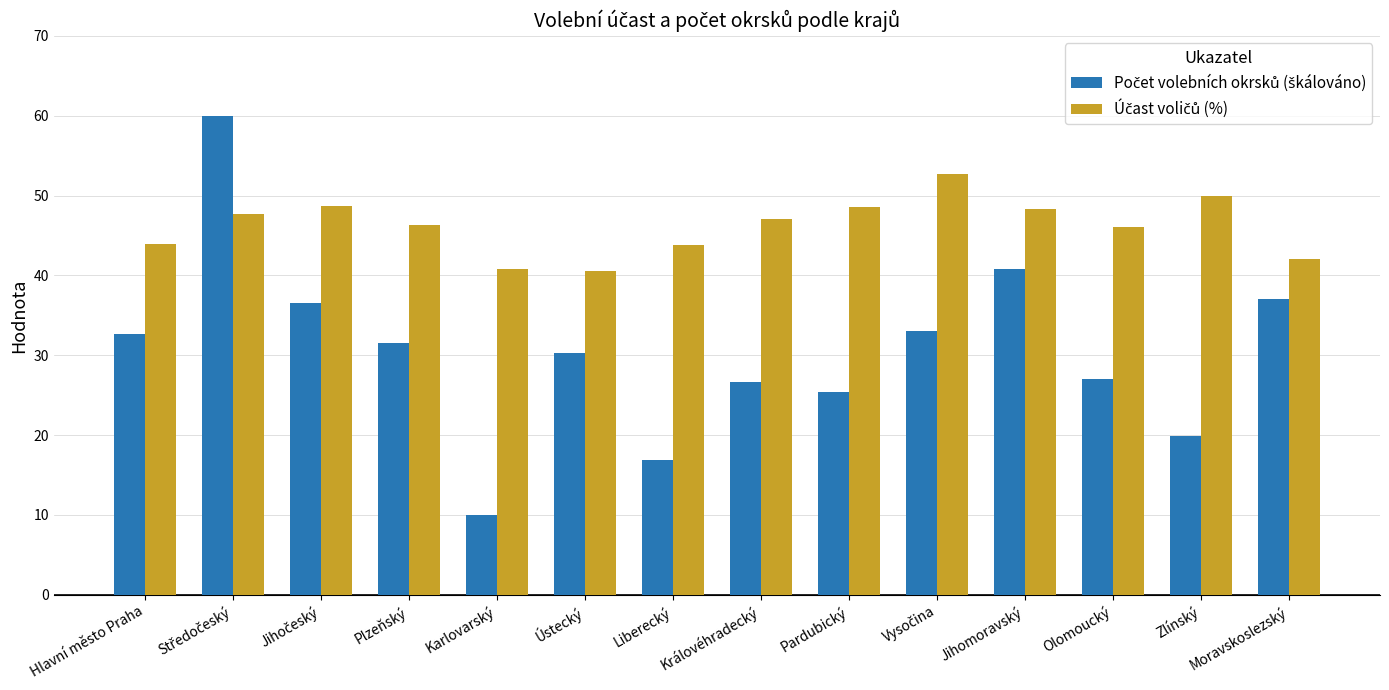

What is the spread (max minus min) of values at Zlínský?

30.1